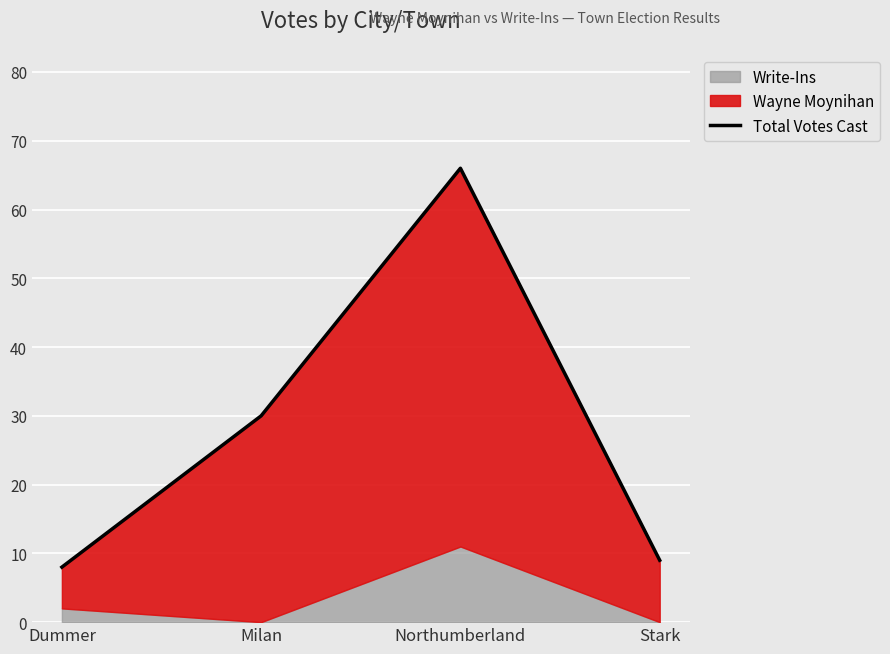

Where is the data nearest to the value 37?

Milan